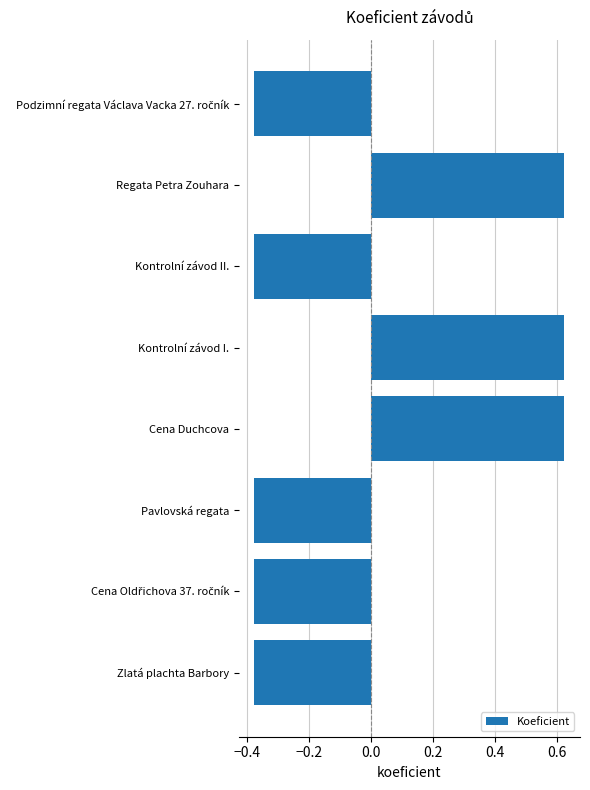

Is it true that the value at Kontrolní závod I. is 1.1?

False